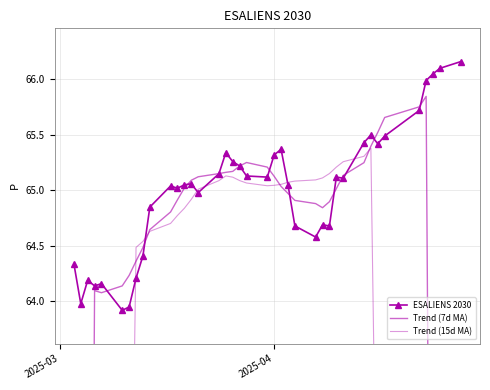

True or false: ESALIENS 2030 has more than 0 interior local peaks.

True